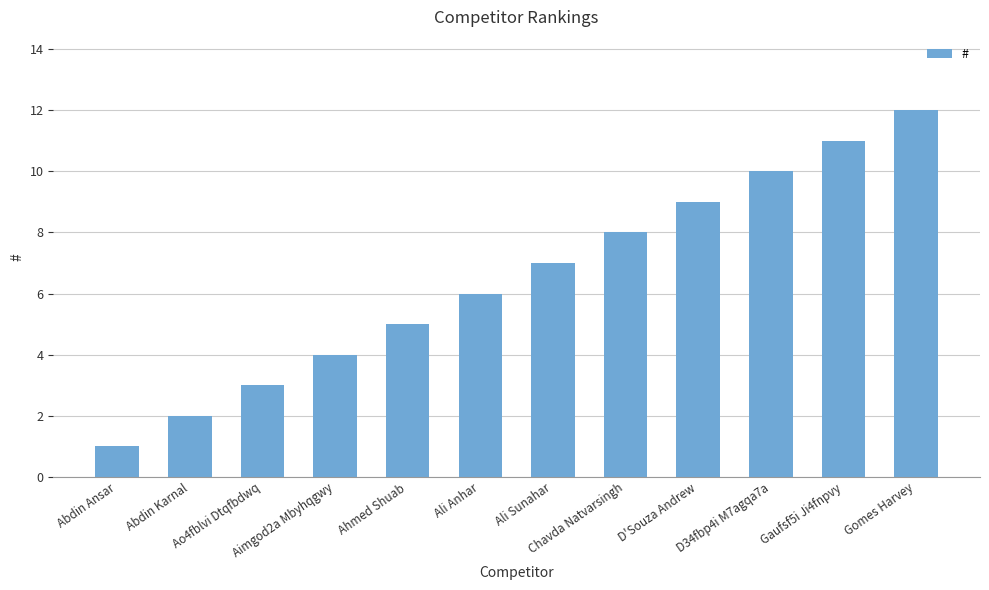

Reading left to right, transcribe all the data shown in this chart.

1	2	3	4	5	6	7	8	9	10	11	12